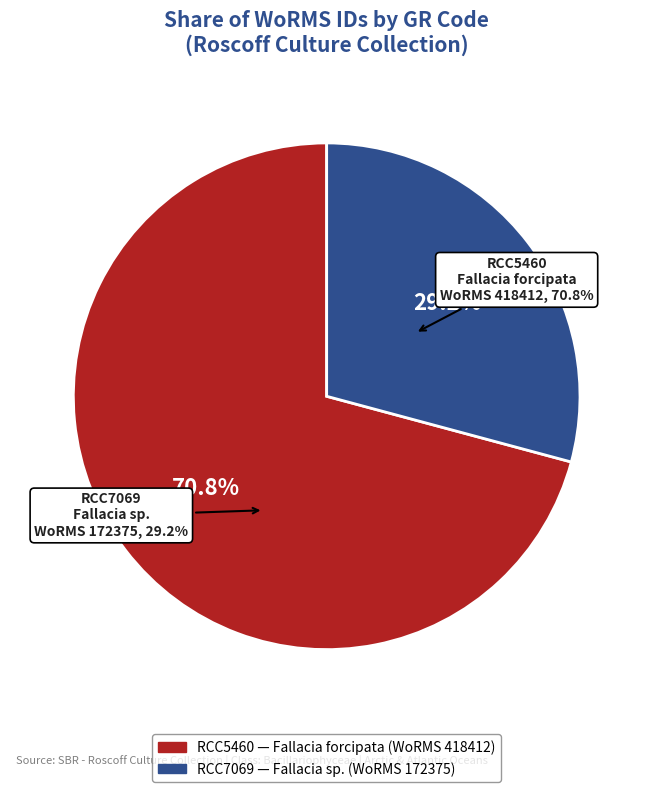

Does RCC5460
Fallacia forcipata
(WoRMS 418412) account for over 50% of the chart?

Yes